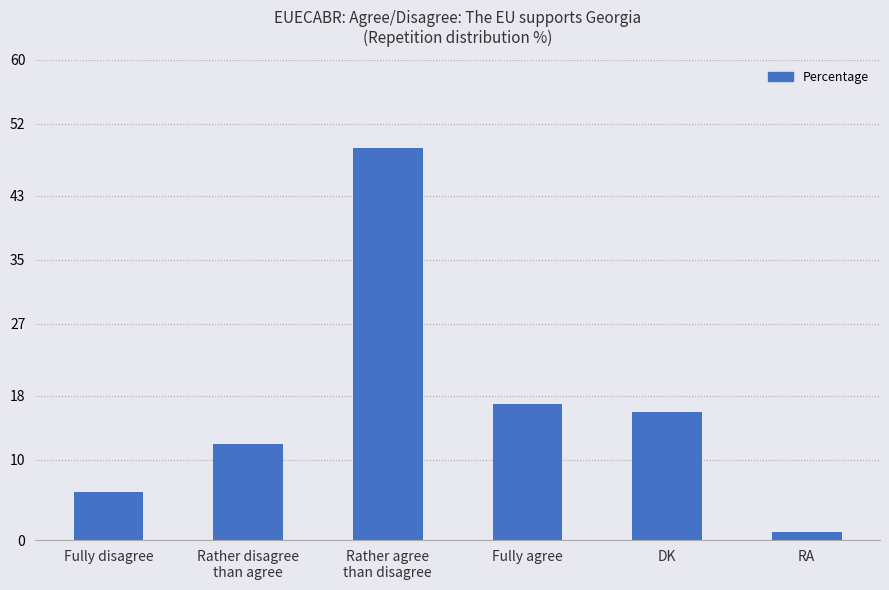

The chart shows a value of 6 at Fully disagree. True or false?

True